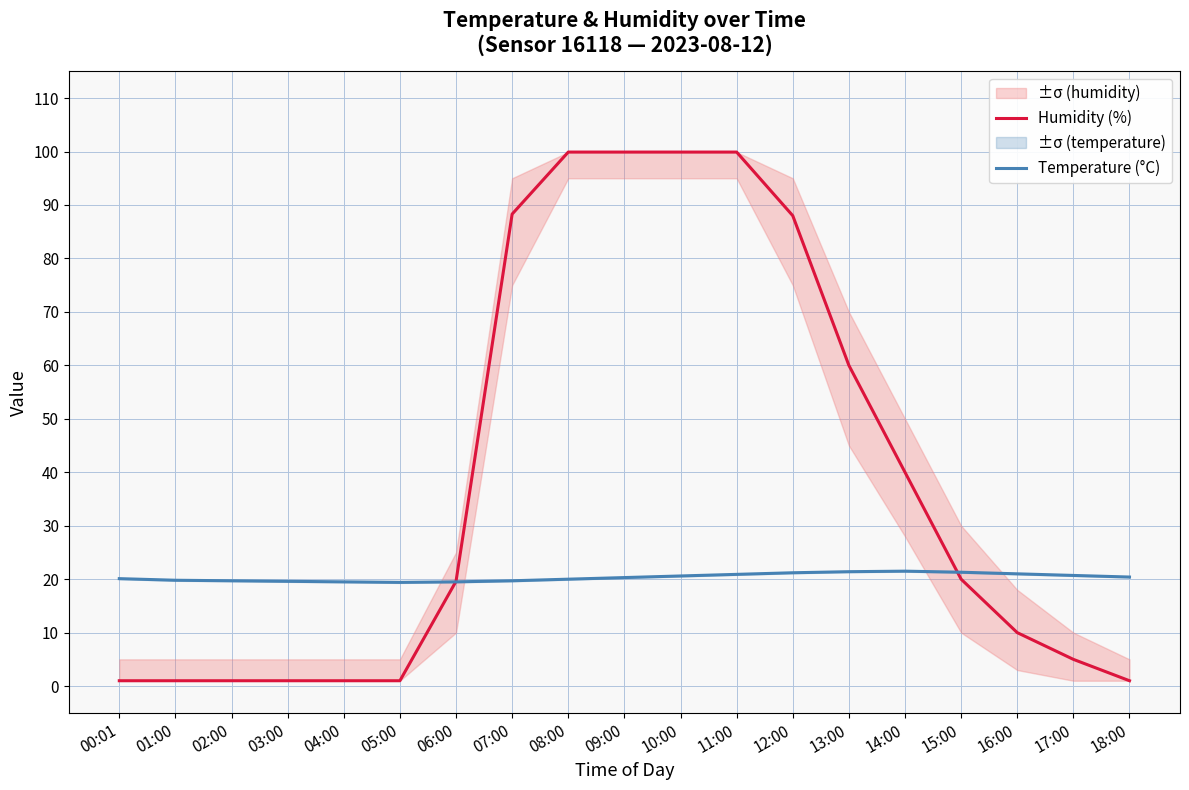

In Temperature (°C), how many points are lower than both neighbors (excluding endpoints)?

1